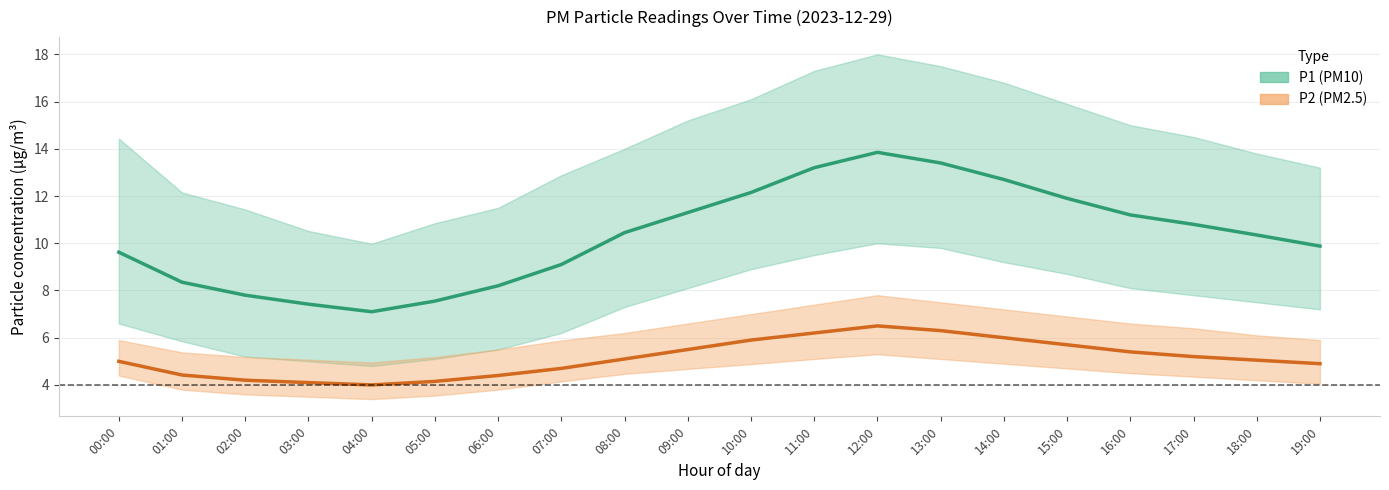

What is the value of the P1 (PM10) mean point at the 13th from the left?

13.8